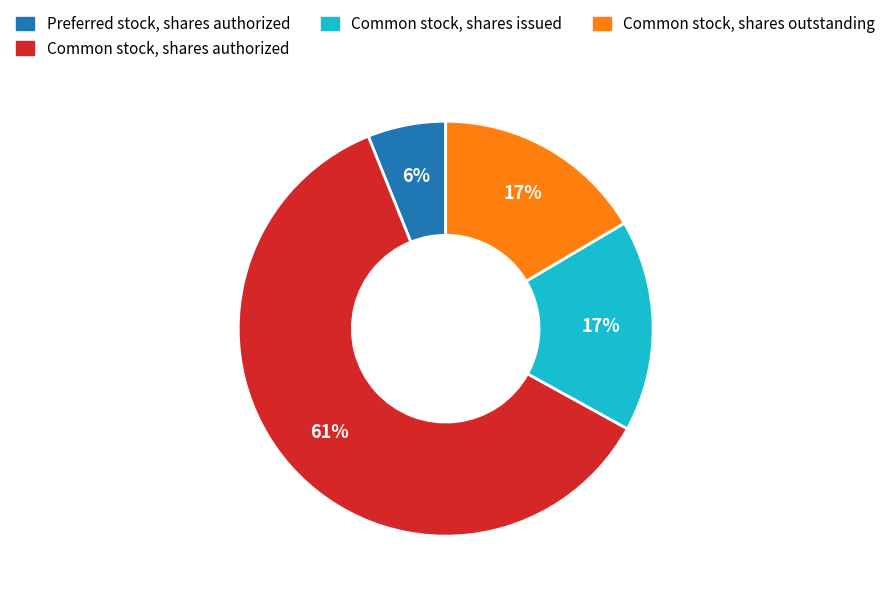

Is there any slice that represents more than half of the pie?

Yes